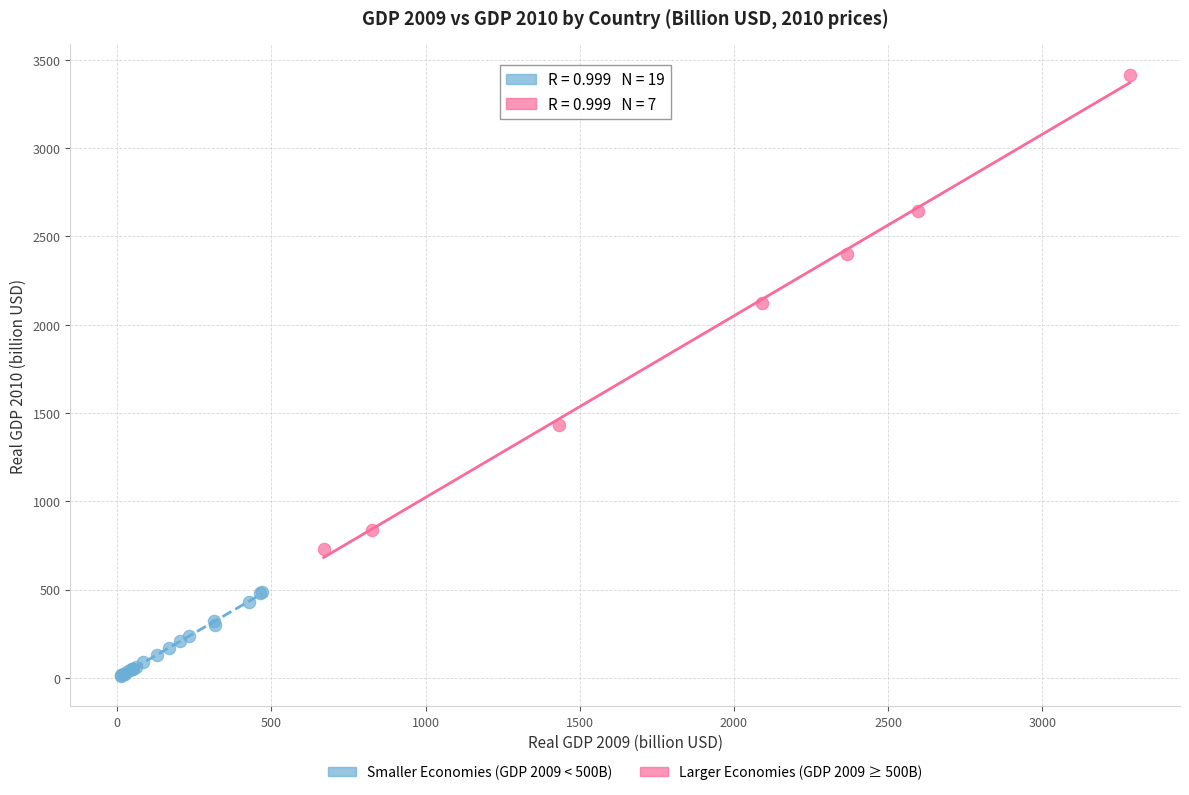

Which series contains the highest Y value?

Larger Economies (GDP 2009 ≥ 500B)